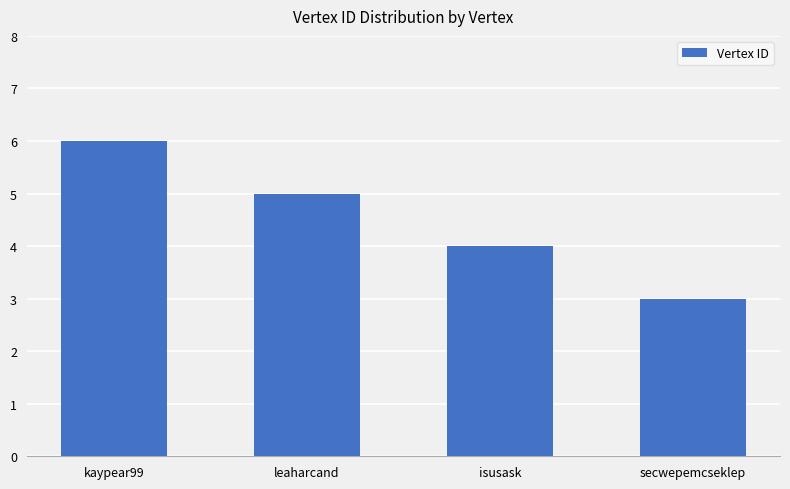

What is the value of the 3rd bar from the left?

4